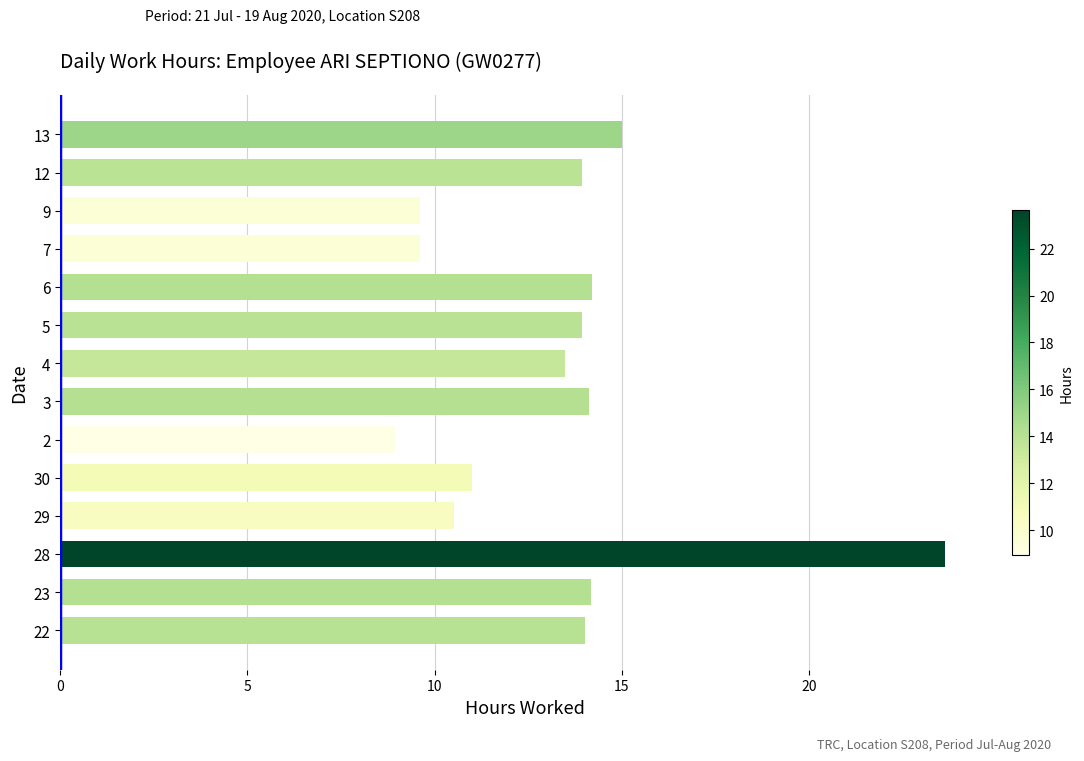

Does the chart contain any negative values?

No